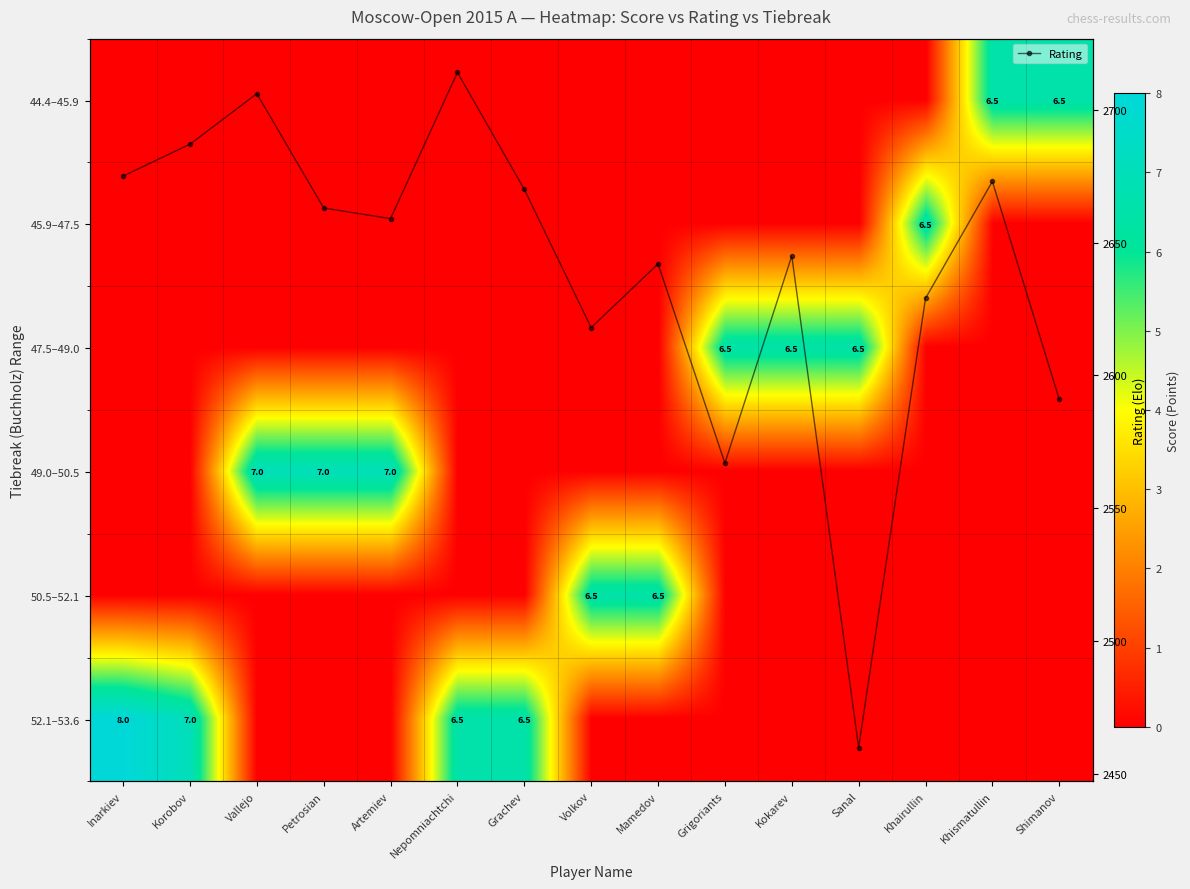

In Rating, how many points are higher than both neighbors (excluding endpoints)?

5